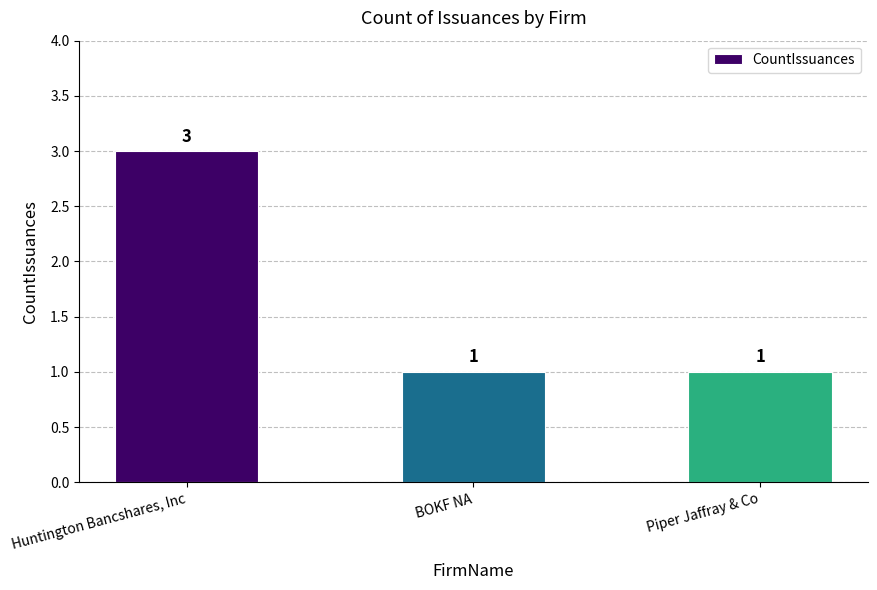

What is the minimum value shown in the chart?

1